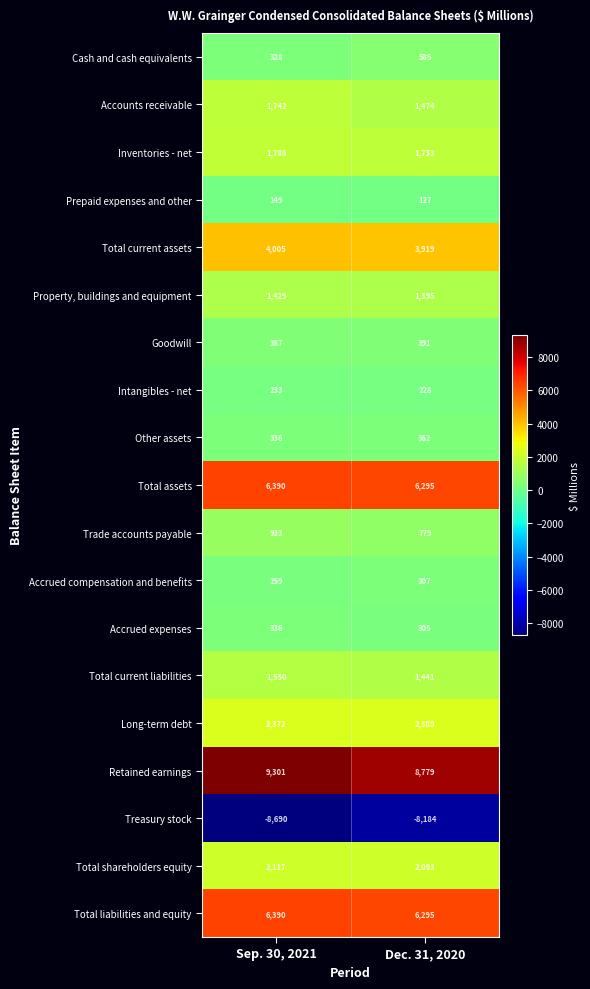

Which series changed the most between Sep. 30, 2021 and Dec. 31, 2020?

Retained earnings